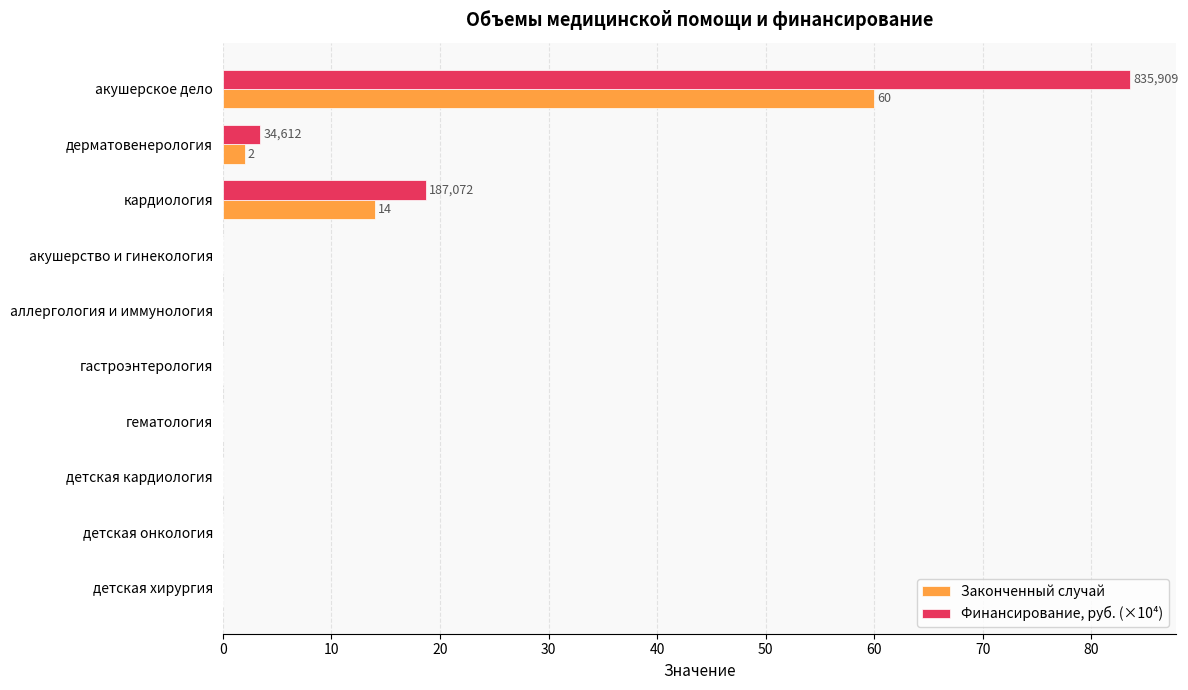

What is the approximate value of Законченный случай at дерматовенерология?

2.0